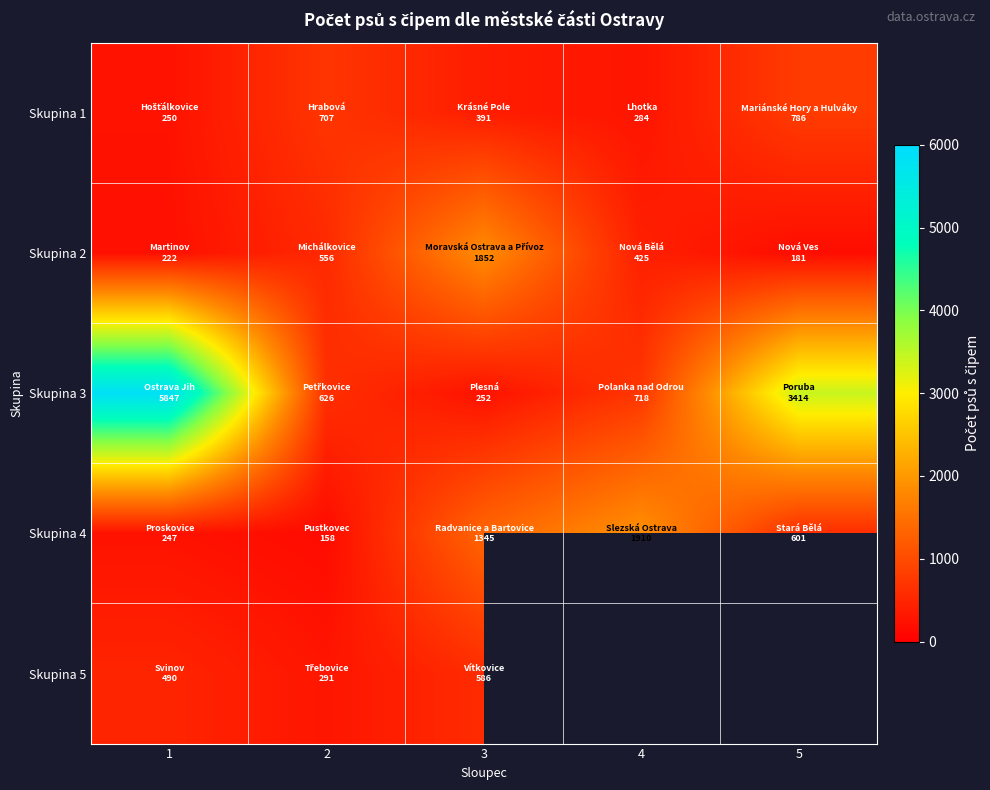

The Skupina 2 series shows 181.0 at 5. True or false?

True